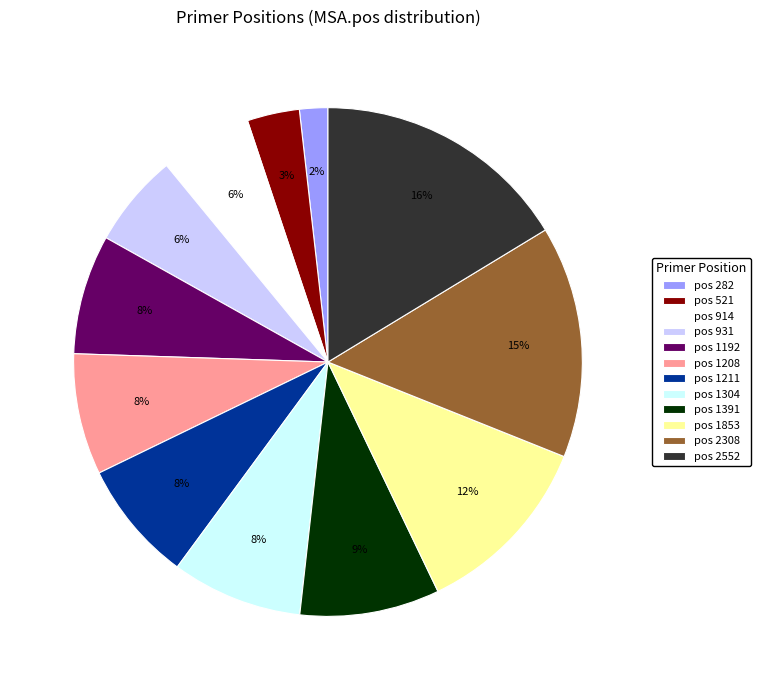

Do pos 931 and pos 2308 together represent more than half of the pie?

No